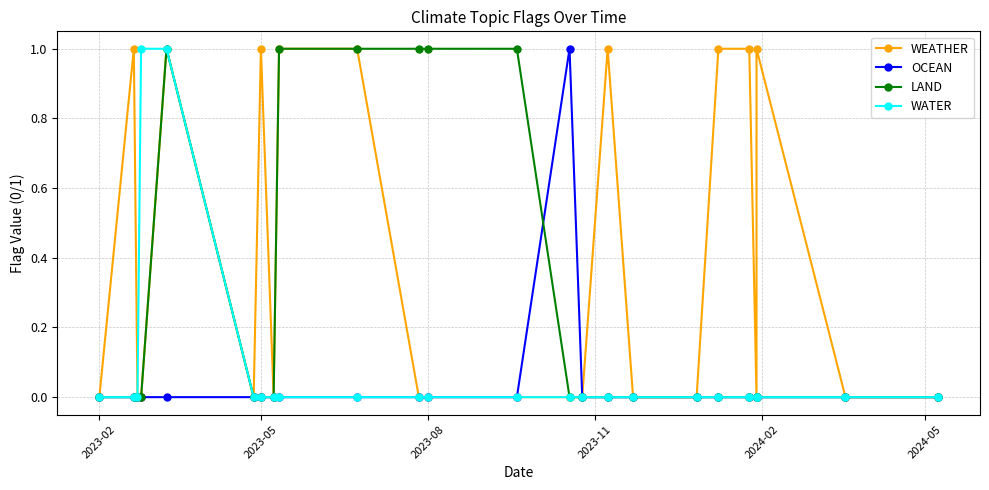

The value of WEATHER at 10 is -1. True or false?

False